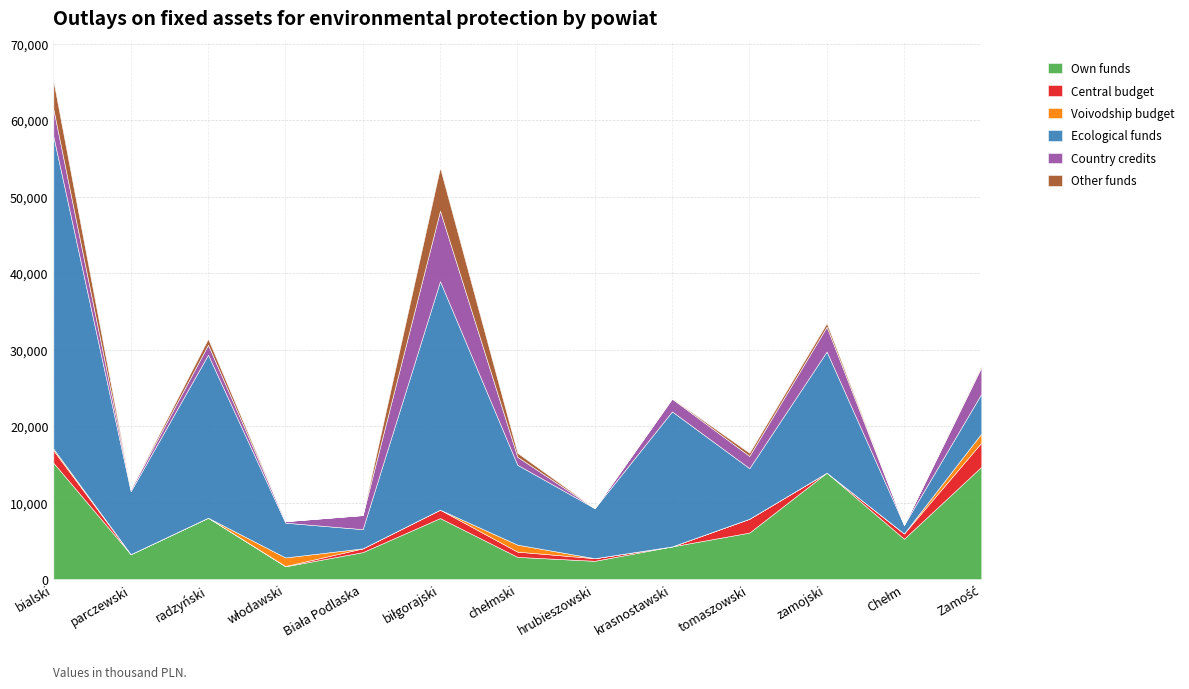

Where is the first local maximum for Ecological funds?

radzyński